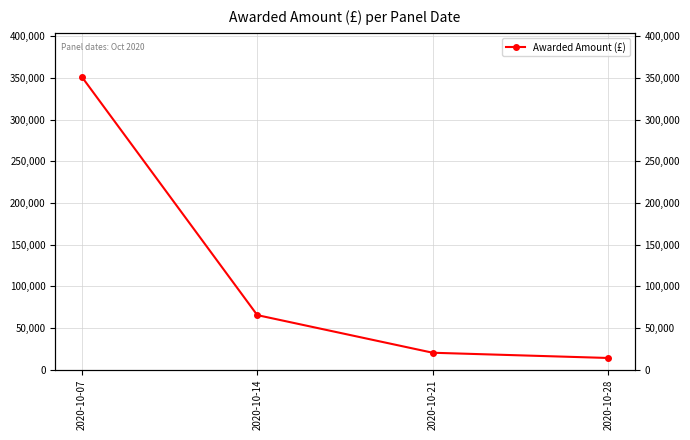

Reading left to right, list all the values displayed in this chart.

351389	65566	20429	14150